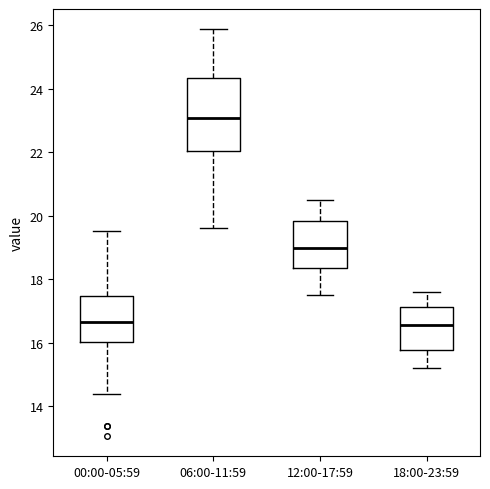

Comparing the boxes themselves (not the whiskers), which one is the tallest?

06:00-11:59